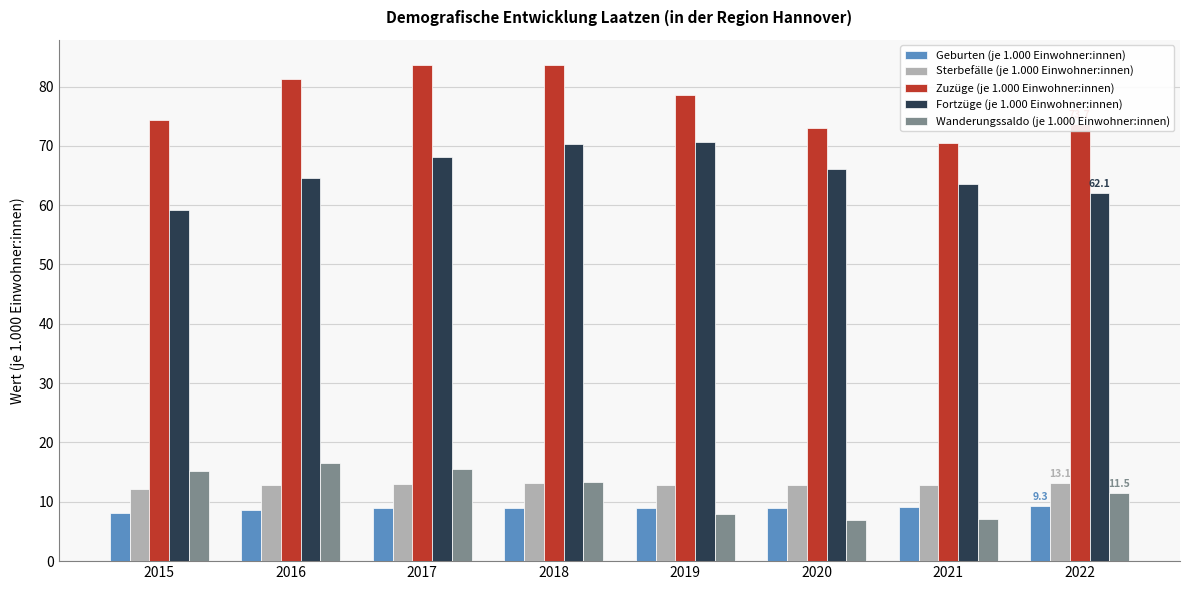

What is the smallest value displayed?

6.9